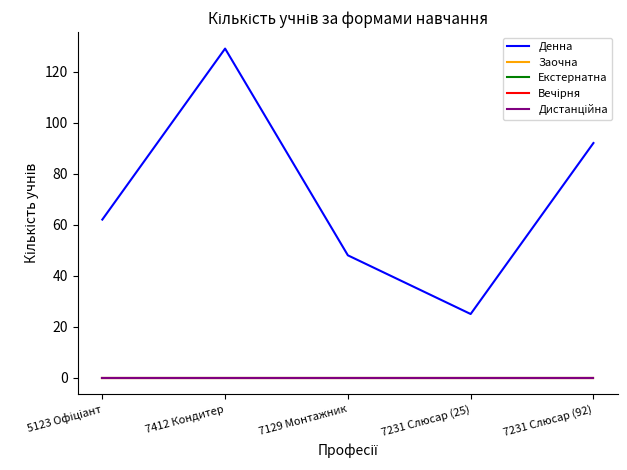

What is the label of the 2nd point from the right?

7231 Слюсар (25)